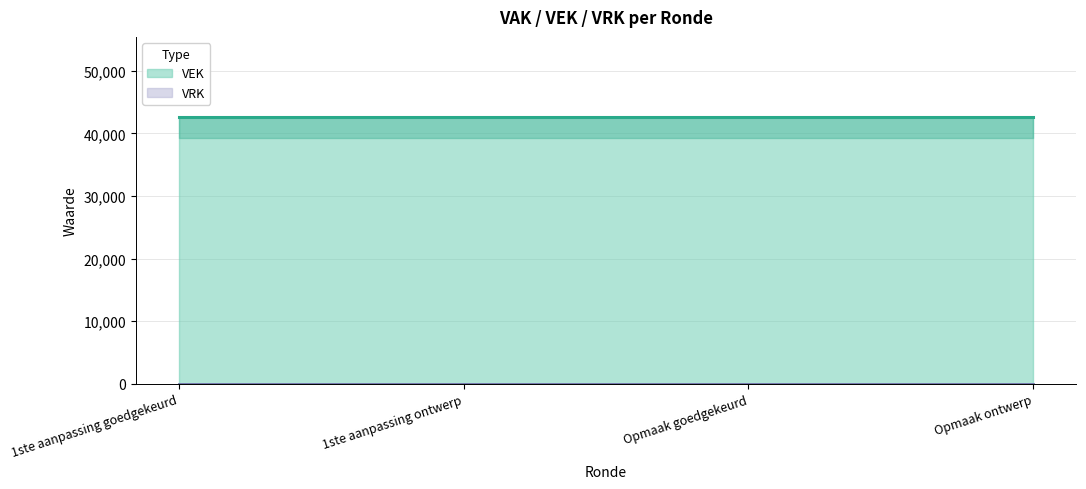

Which category has the lowest value across all series?

1ste aanpassing goedgekeurd